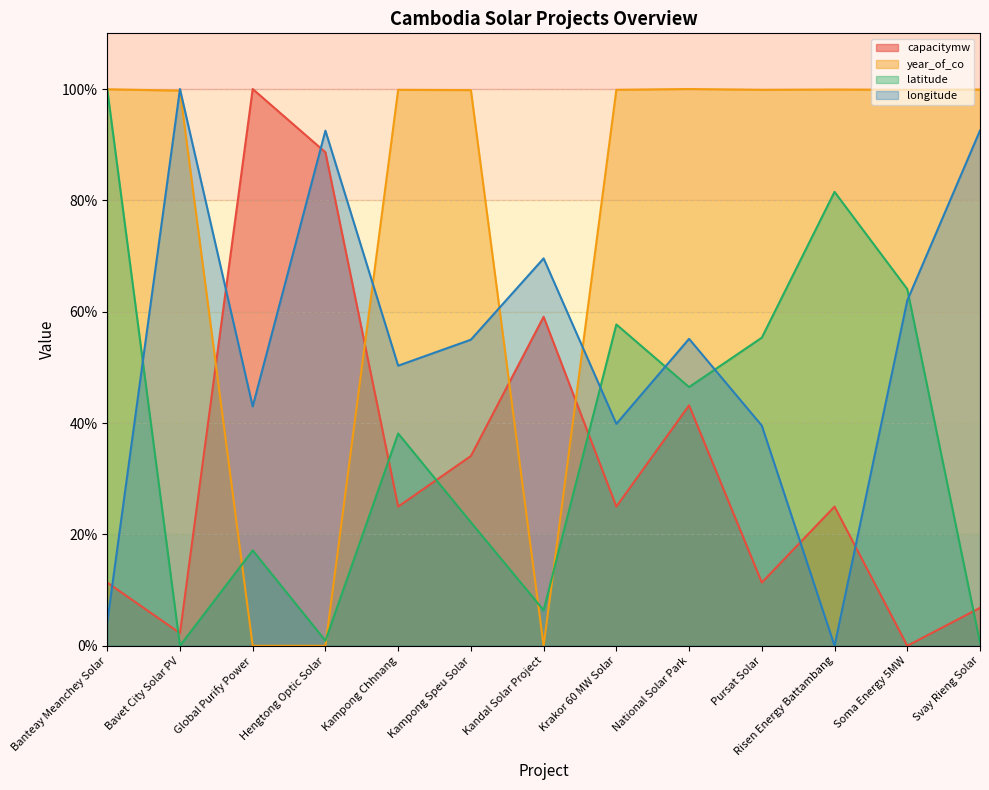

What is the highest value of the longitude series?

100.0